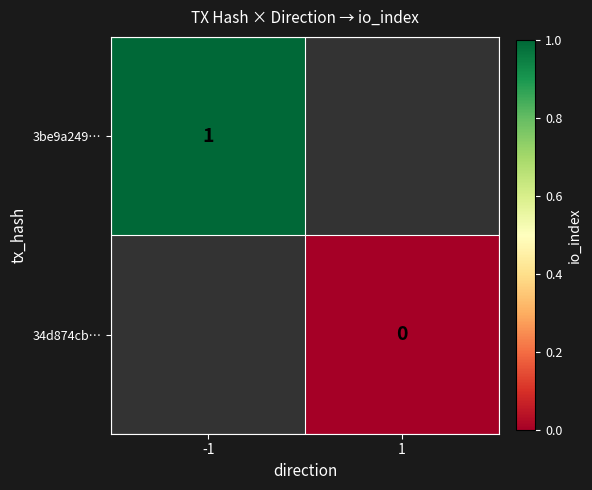

Is the value of 34d874cb… at 1 greater than the value of 3be9a249… at -1?

No